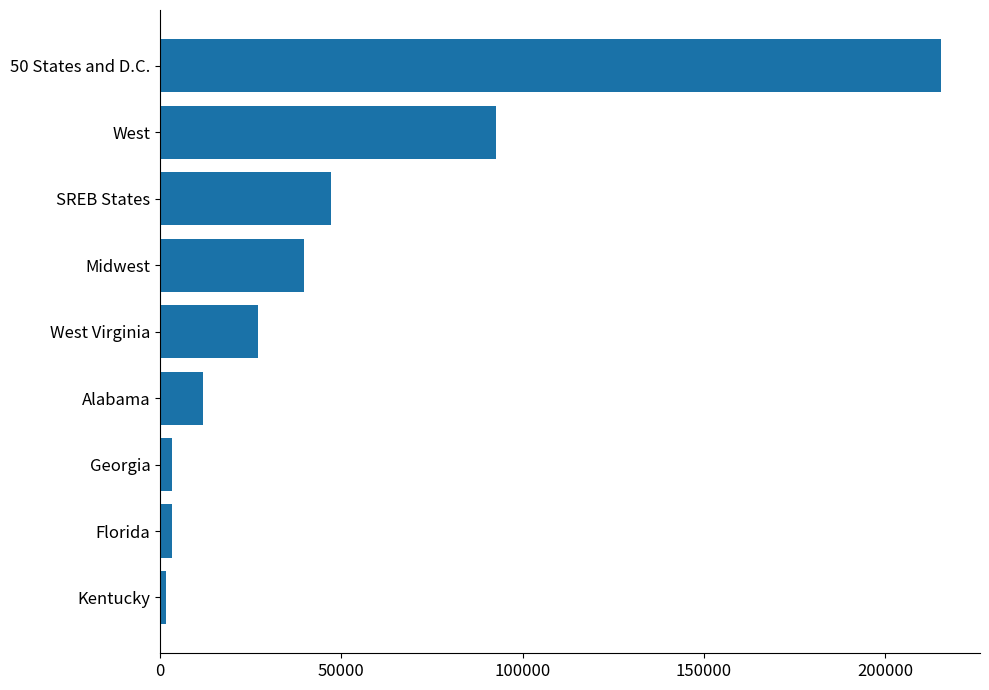

The chart shows a value of 26868 at West Virginia. True or false?

True